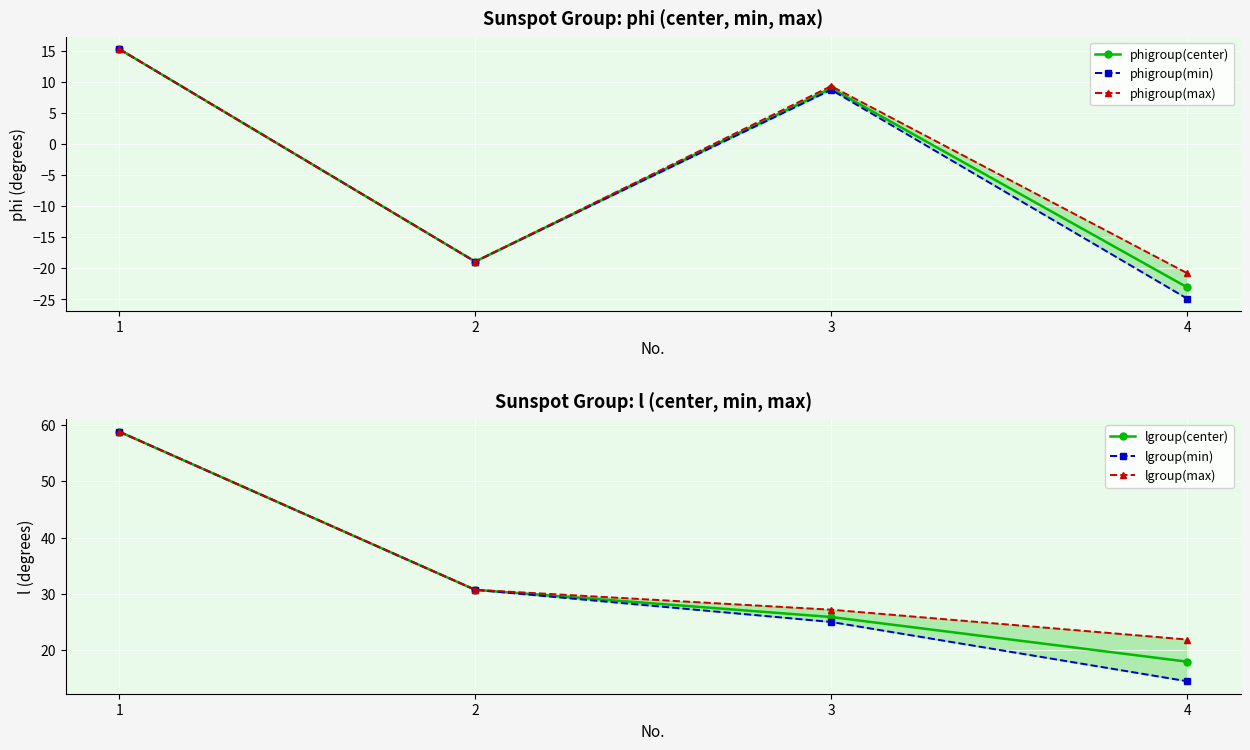

At how many categories does at least one series exceed -15?

4